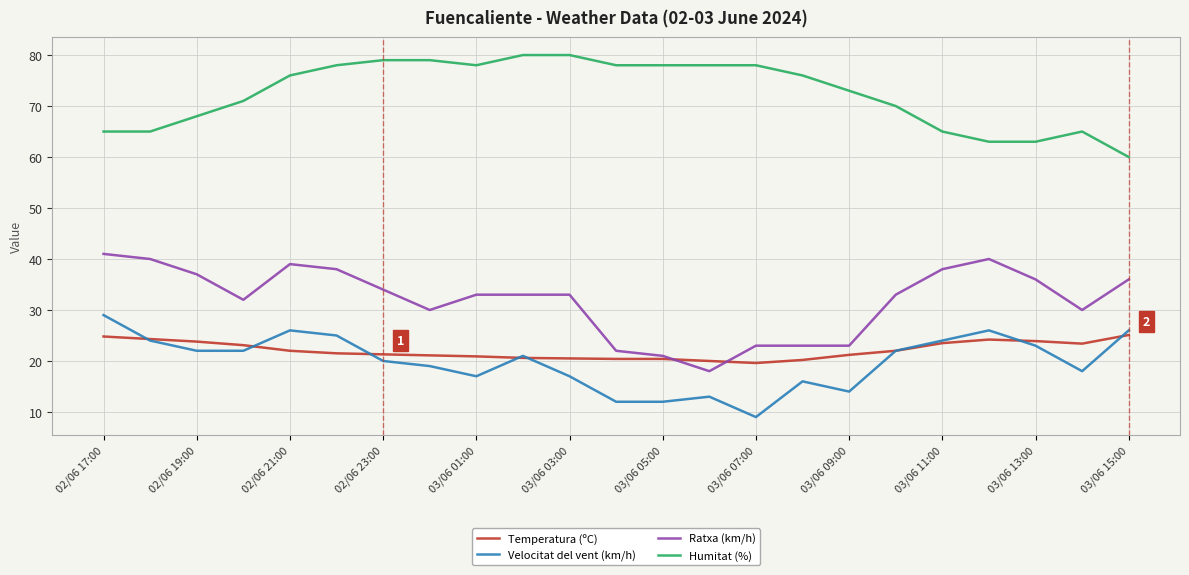

What is the minimum value for Temperatura (ºC)?

19.6